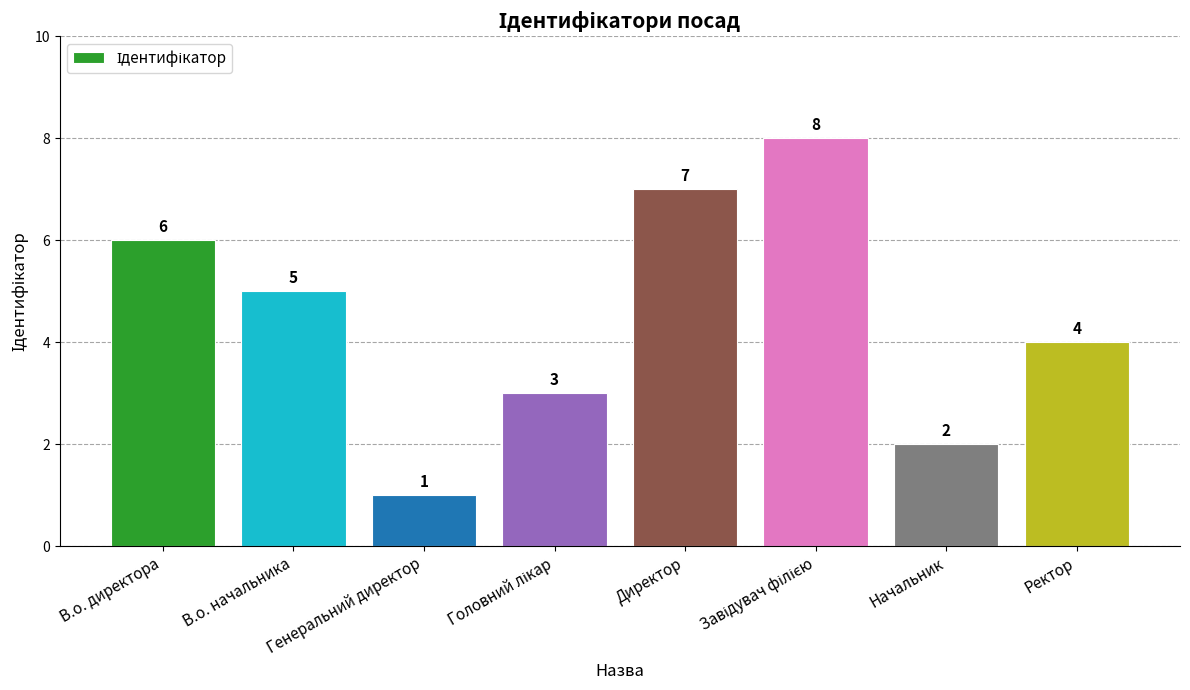

What is the label of the 6th bar from the right?

Генеральний директор